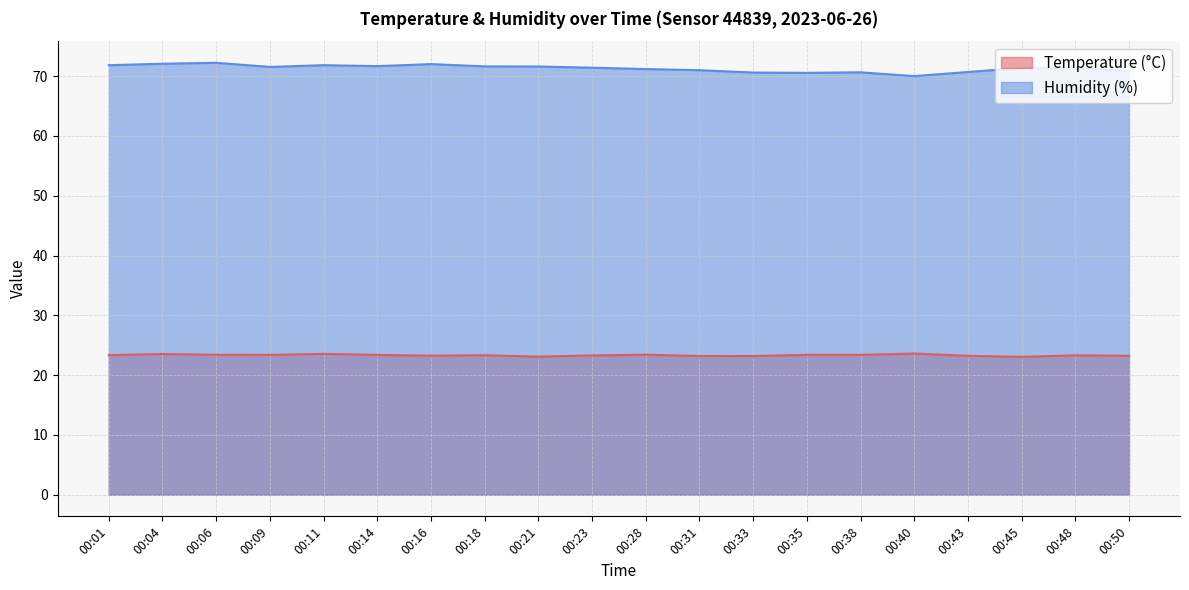

Which category has the lowest value in the Temperature (°C) series?

00:45